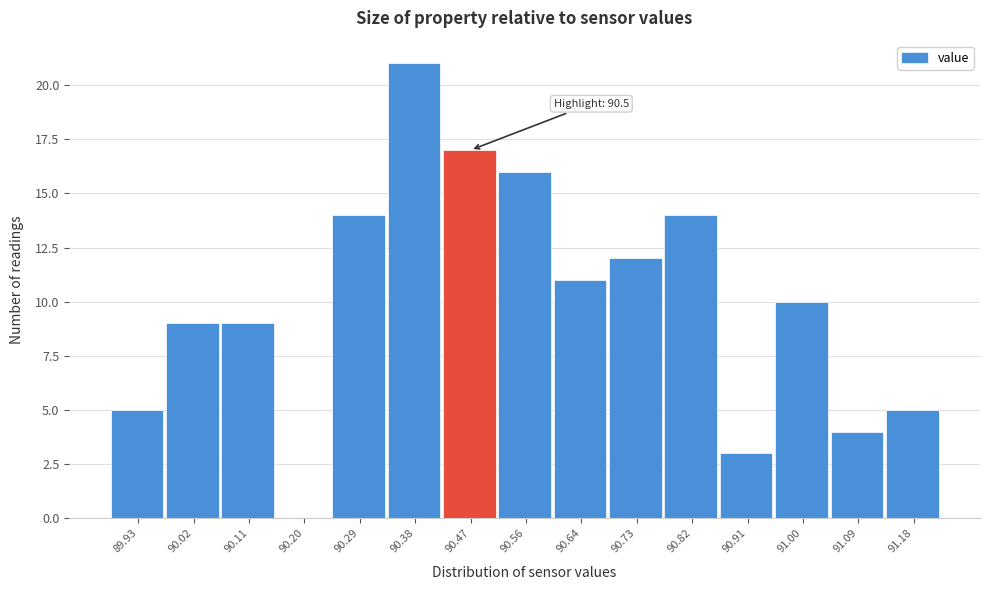

Reading left to right, what are all the values shown in this chart?

89.93=5	90.02=9	90.11=9	90.20=0	90.29=14	90.38=21	90.47=17	90.56=16	90.64=11	90.73=12	90.82=14	90.91=3	91.00=10	91.09=4	91.18=5